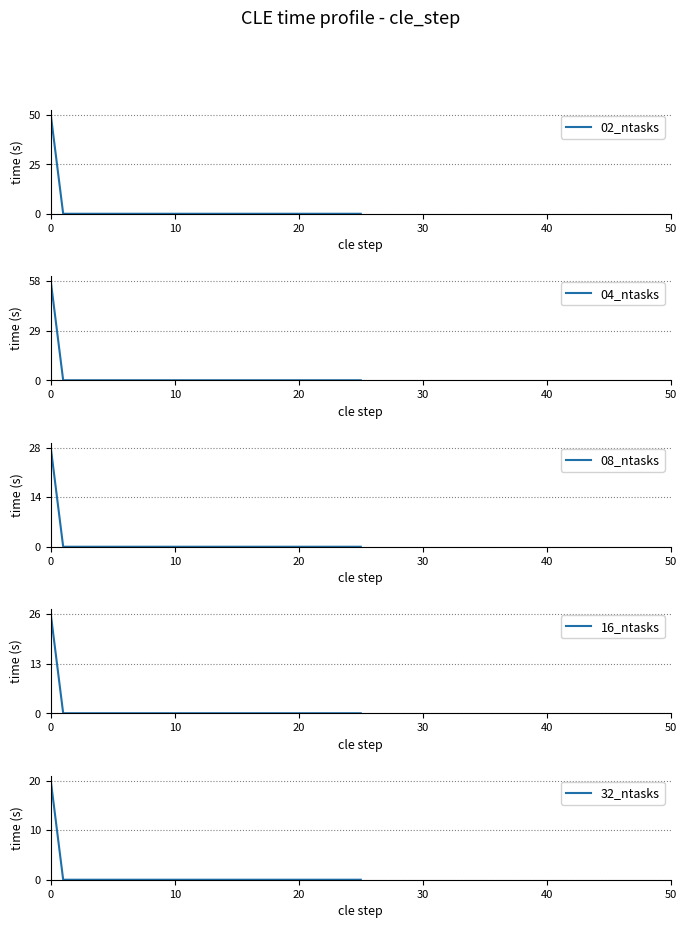

What is the difference between the maximum and minimum values in the 02_ntasks series?

50